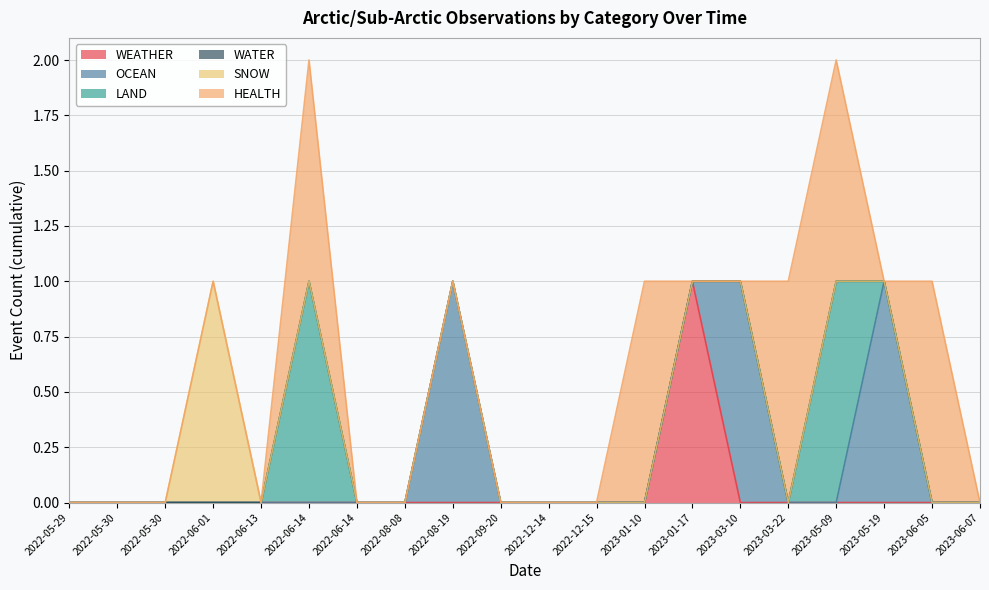

In SNOW, how many points are higher than both neighbors (excluding endpoints)?

1